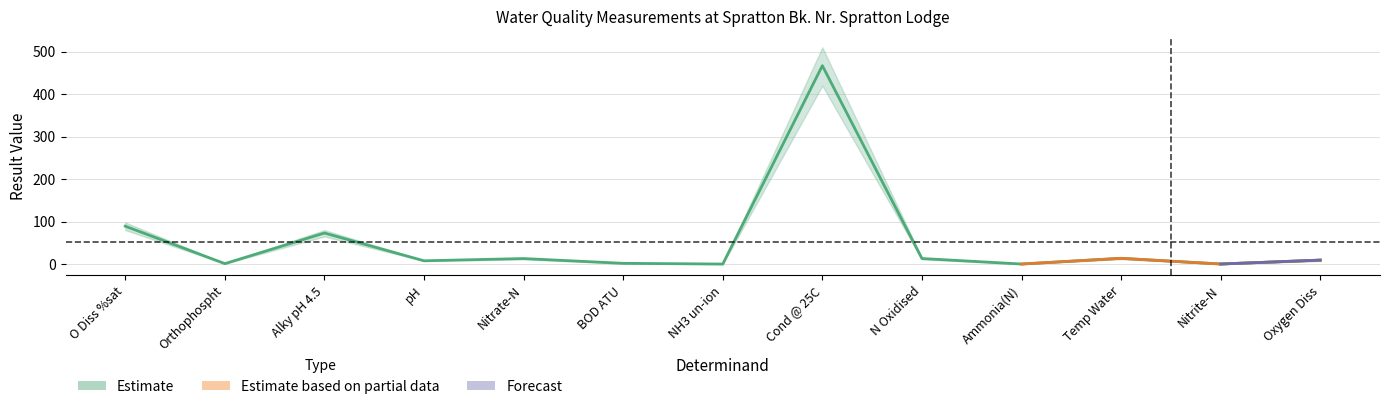

Reading right to left, what are all the values shown in this chart?

9.3	0.1	13.5	0.0	13.0	467.0	0.0	1.7	12.9	7.6	73.0	0.9	89.1